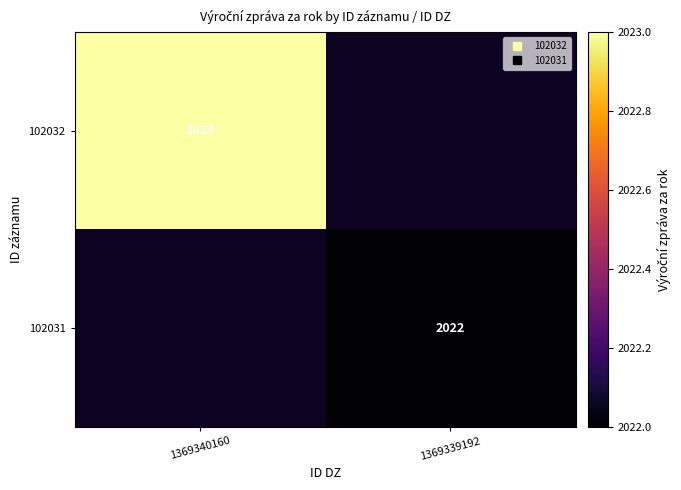

Is it true that 102031 equals 2022.0 at 1369339192?

True